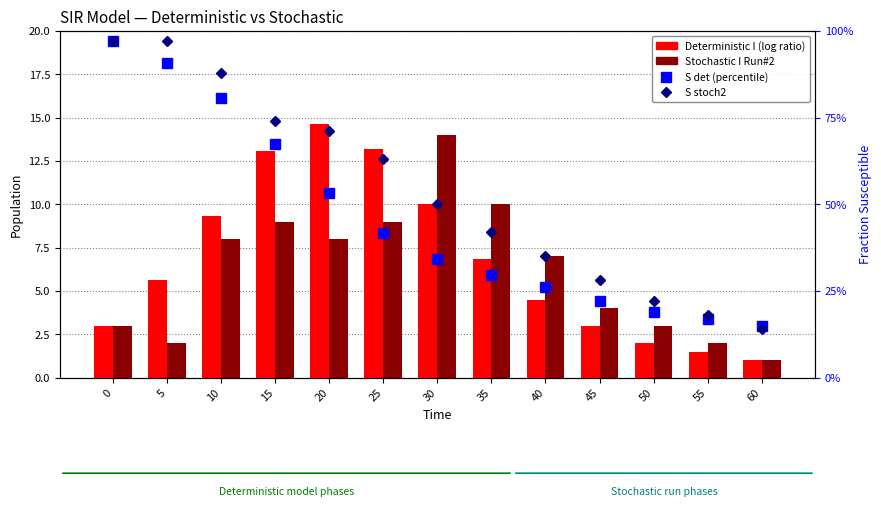

How many data points in Deterministic I are less than 5?

6